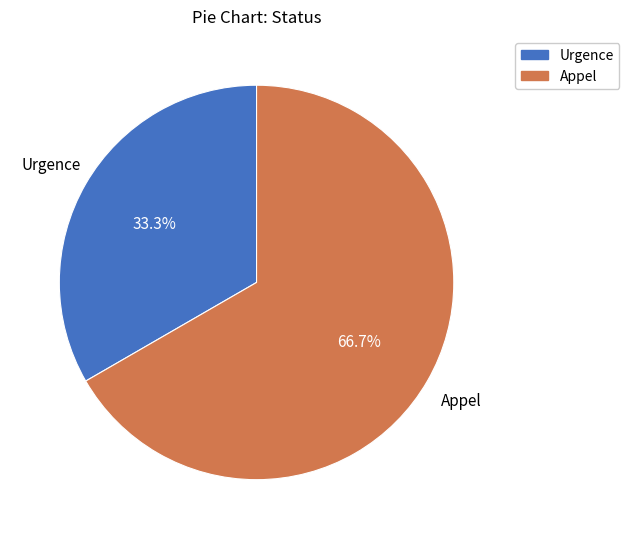

To the nearest percent, what is the difference between the Appel and Urgence slice percentages?

33%